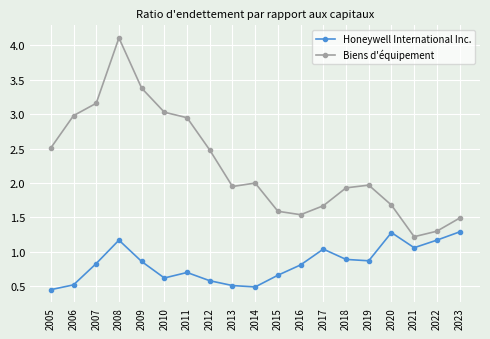

Does the chart display data point markers on the line(s)?

Yes